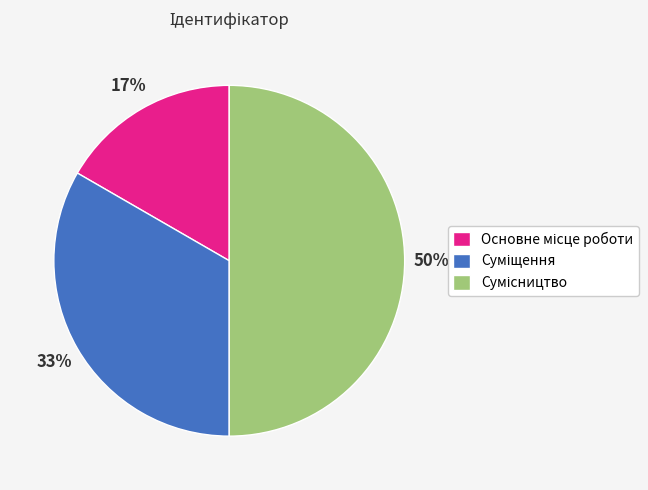

To the nearest percent, what is the difference between the largest and smallest slice percentages?

33%